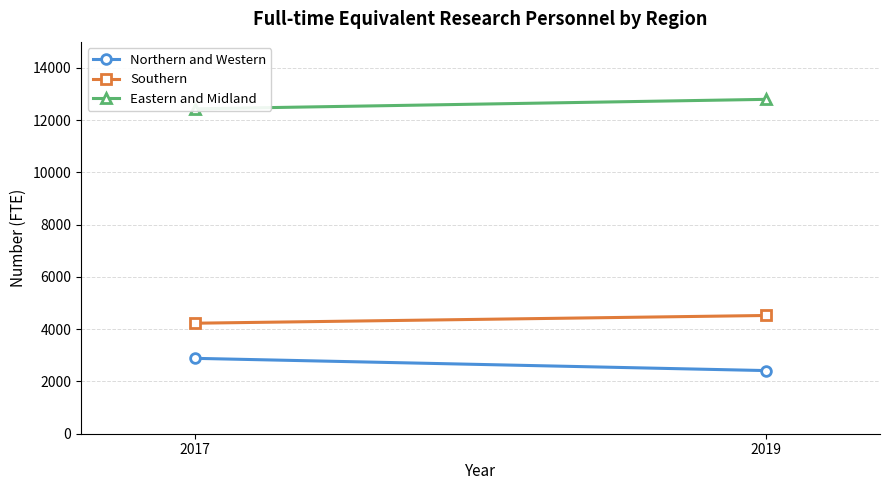

Reading left to right, transcribe all the data shown in this chart.

Northern and Western: 2884	2416
Southern: 4228	4524
Eastern and Midland: 12430	12793